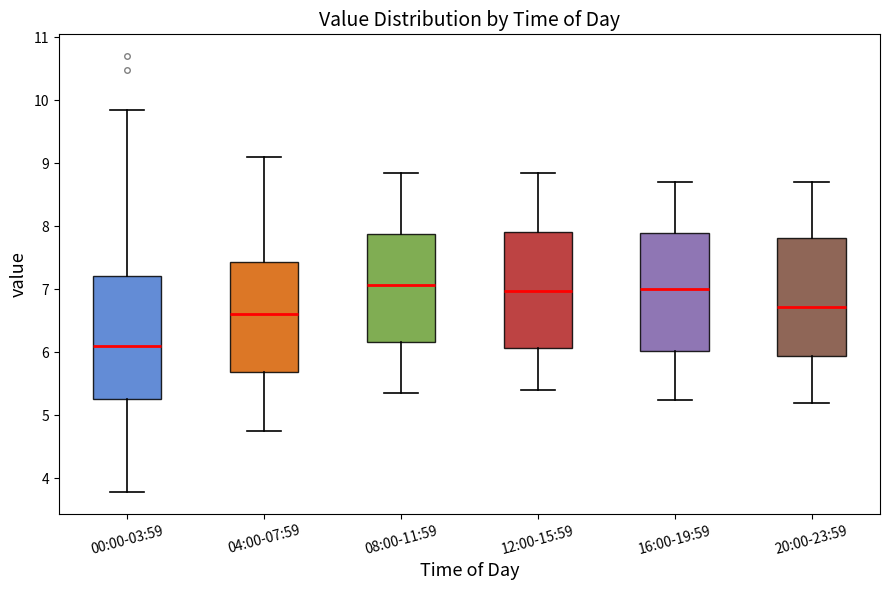

Reading left to right, transcribe this box plot: for each box, give where its median line is, the range the box spans, and where its two whiskers end, as read against the y-axis. The values are not printed on the chart, so give them approximately, as read against the axis.

00:00-03:59: median 6.1, box 5.3 to 7.2, whiskers 3.8 to 9.9
04:00-07:59: median 6.6, box 5.7 to 7.4, whiskers 4.8 to 9.1
08:00-11:59: median 7.1, box 6.2 to 7.9, whiskers 5.4 to 8.9
12:00-15:59: median 7.0, box 6.1 to 7.9, whiskers 5.4 to 8.9
16:00-19:59: median 7.0, box 6.0 to 7.9, whiskers 5.3 to 8.7
20:00-23:59: median 6.7, box 5.9 to 7.8, whiskers 5.2 to 8.7